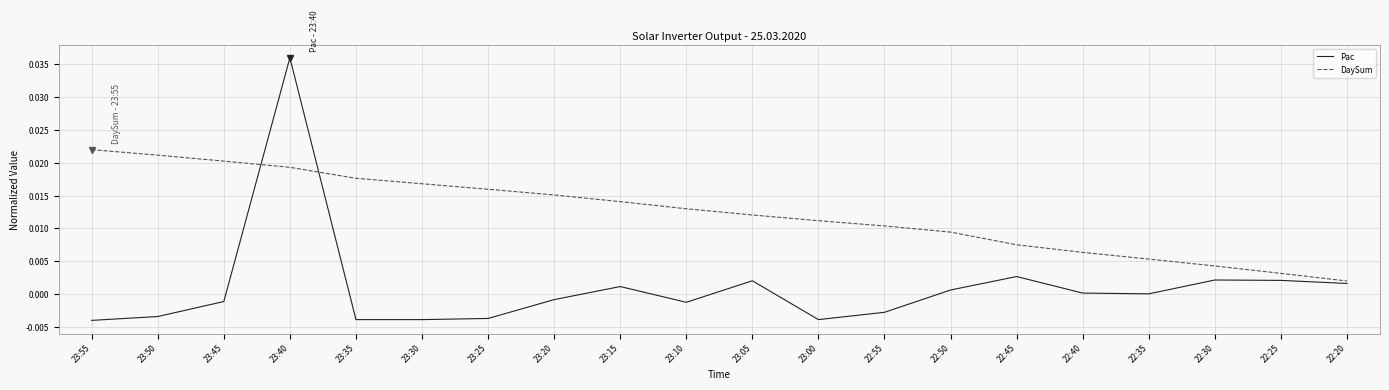

At how many categories does at least one series exceed 0?

20